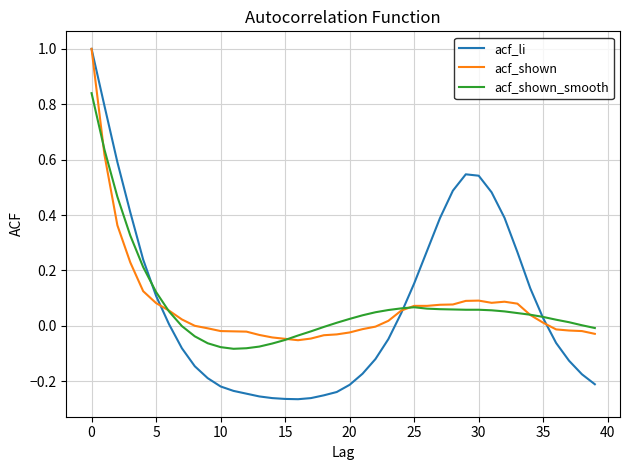

What is the greatest value displayed?

1.0